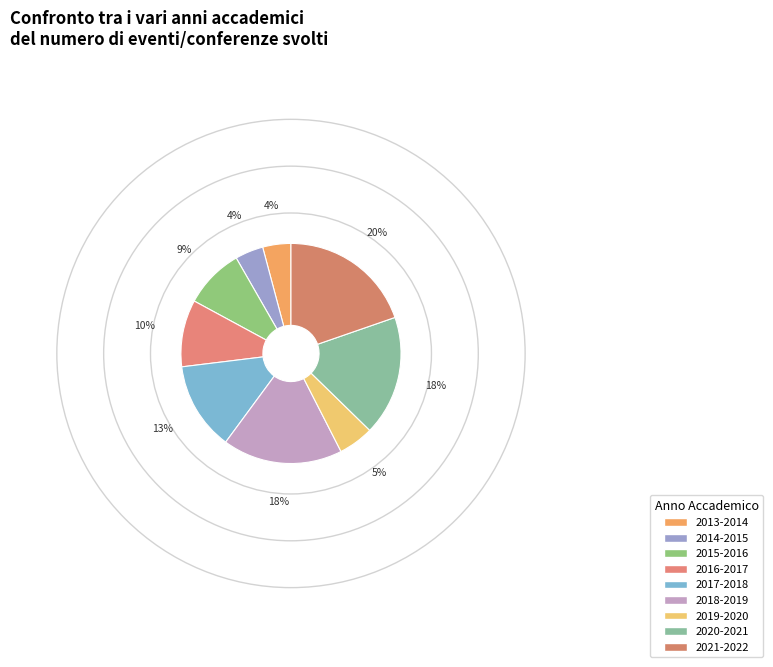

To the nearest percent, what is the difference between the 2017-2018 and 2015-2016 slice percentages?

4%